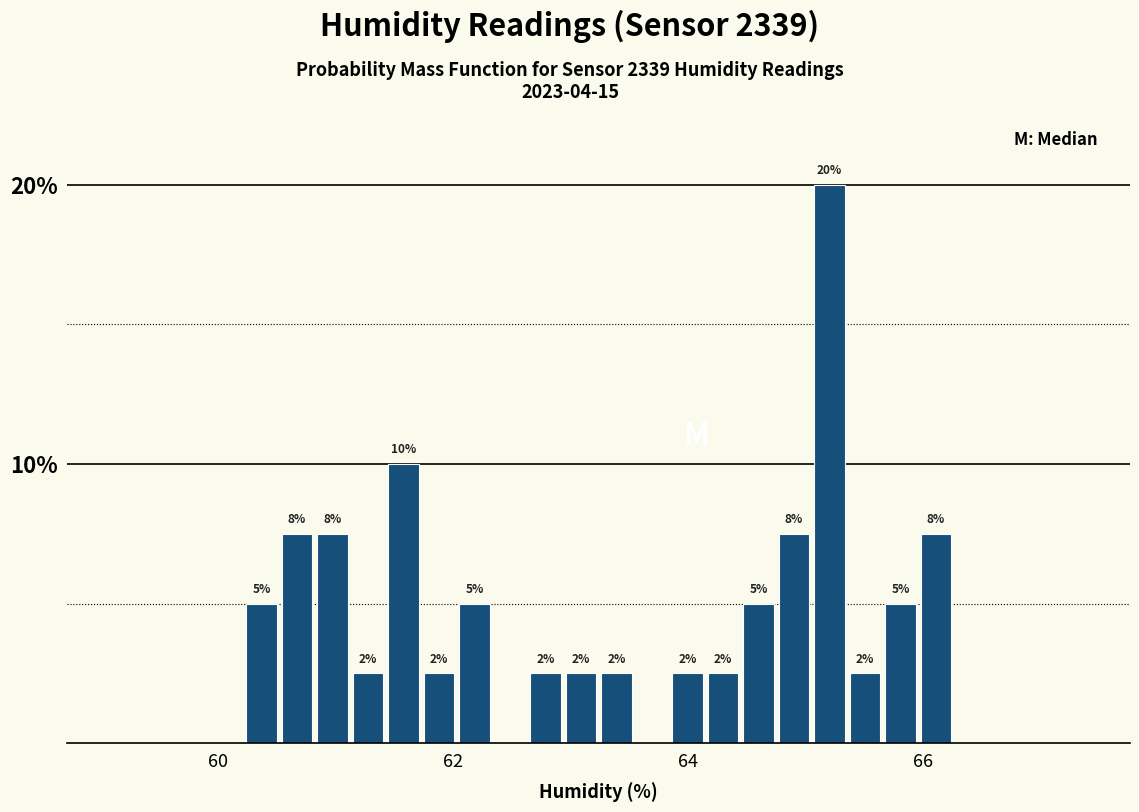

Around what value on the x-axis is the tallest bar? Give the approximate position of its centre, as read against the axis.

65.2